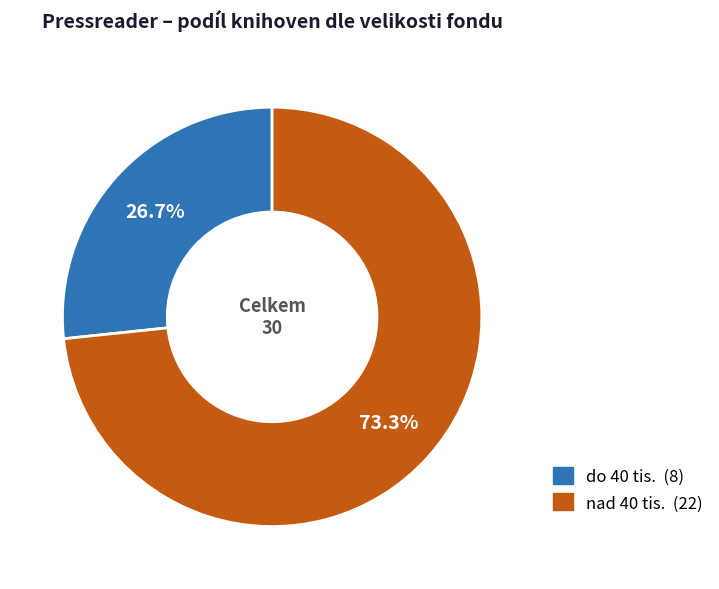

Is nad 40 tis. the majority of the pie?

Yes